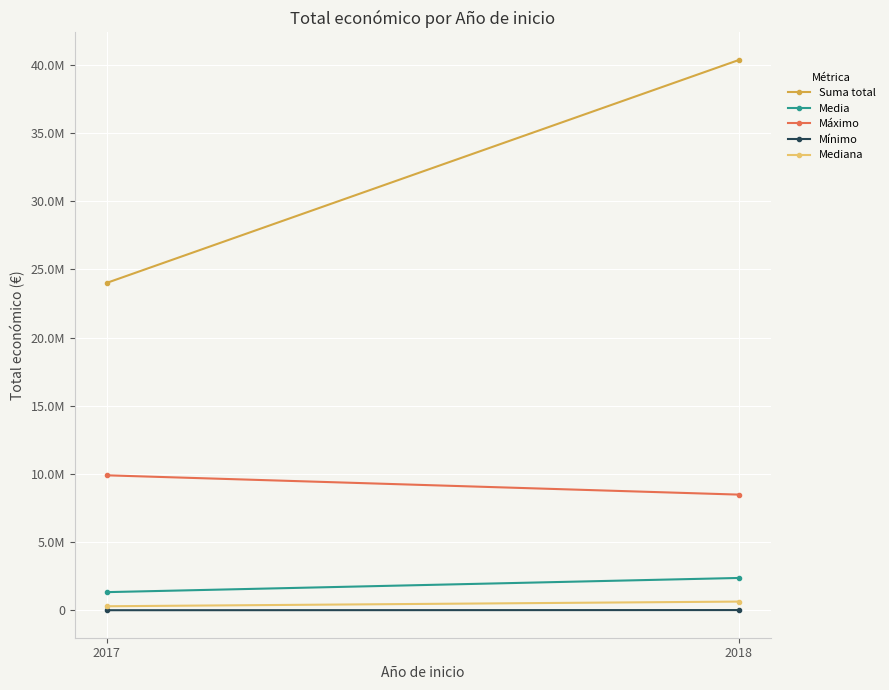

Which series has the largest total across all categories?

Suma total